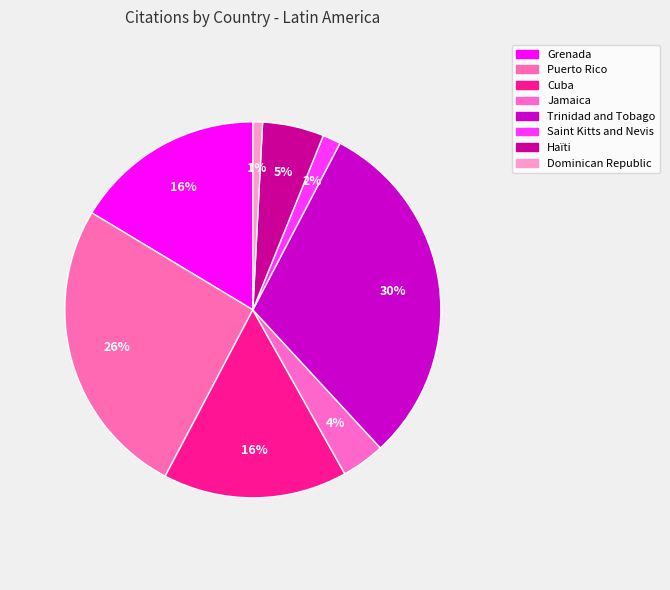

True or false: Grenada accounts for 16% of the total.

True